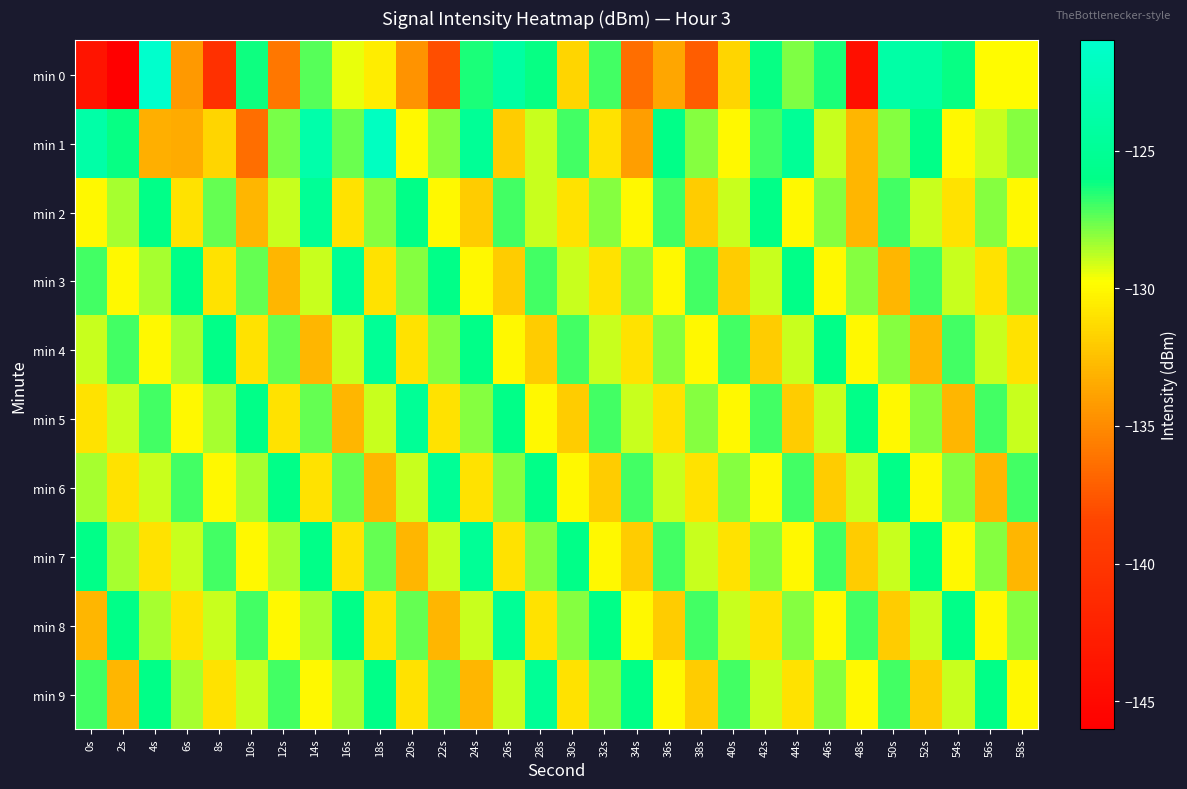

What is the minimum value shown in the chart?

-145.9